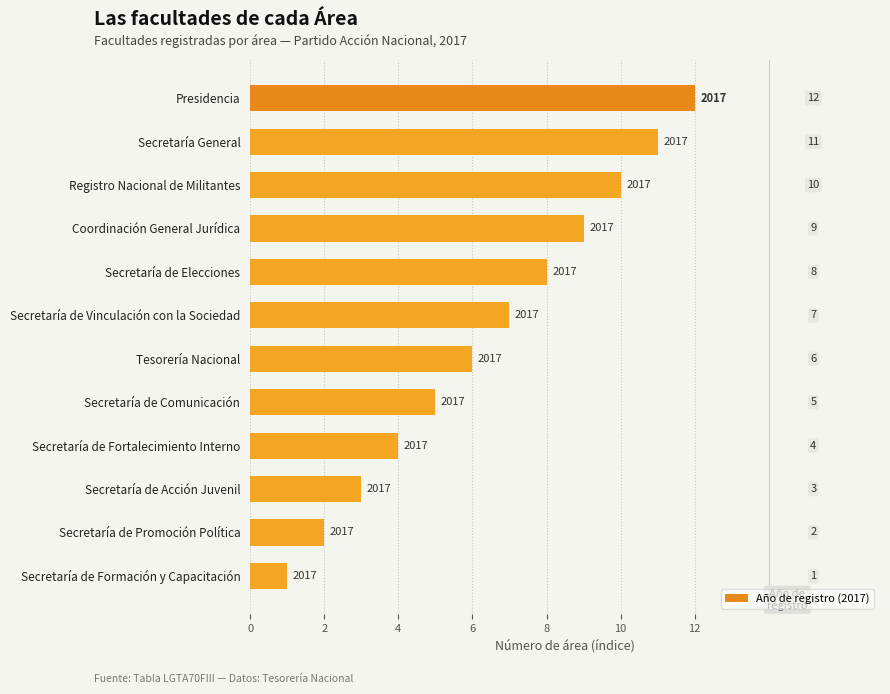

The value at Tesorería Nacional is 1. True or false?

False